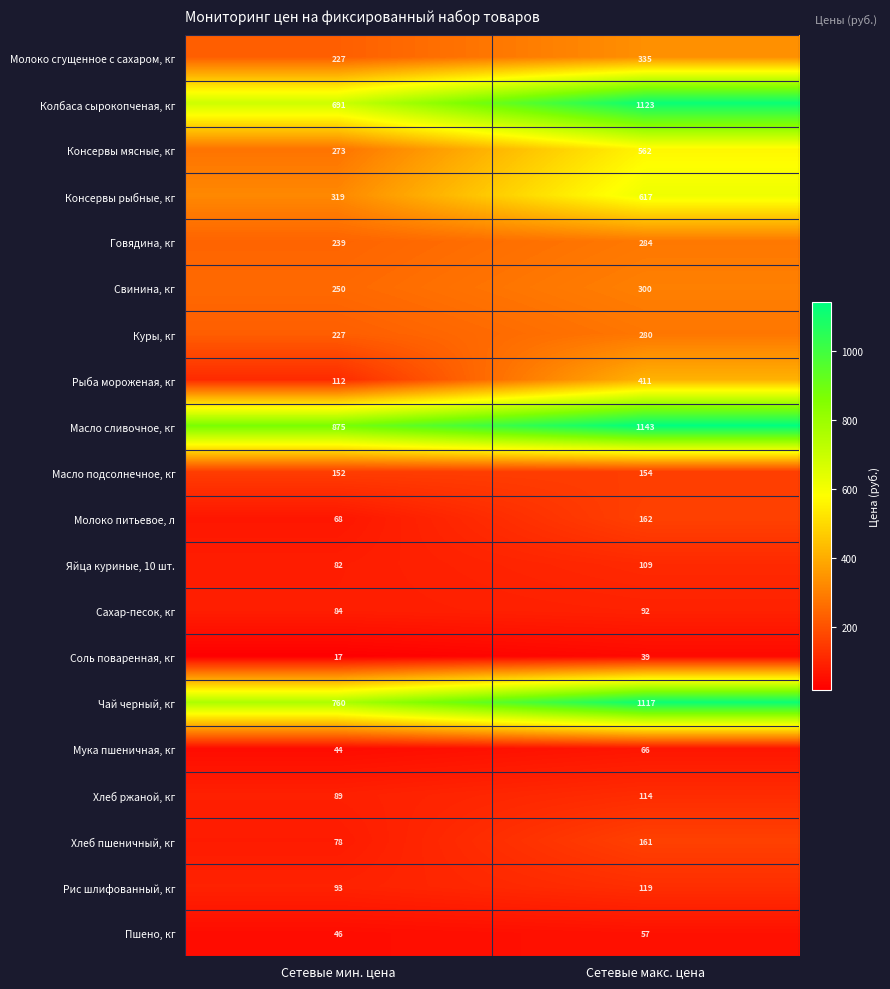

What is the difference between the highest and lowest values at Сетевые макс. цена?

1104